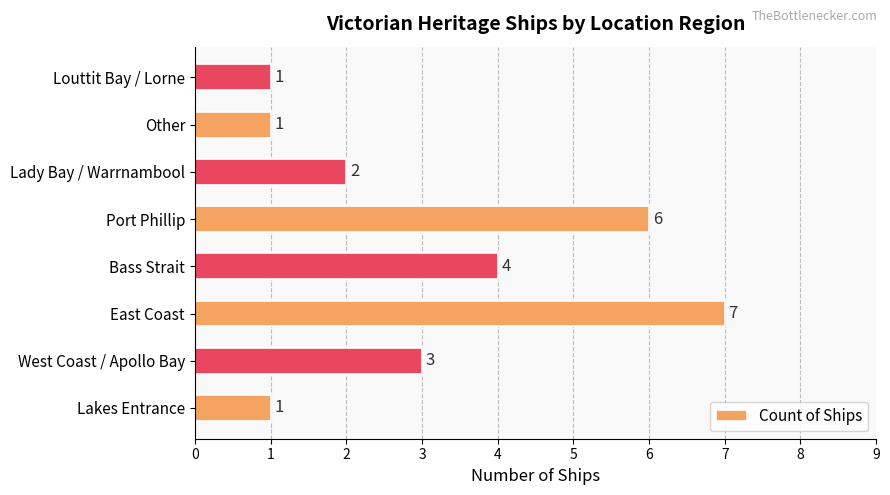

How many series are shown in this chart?

1